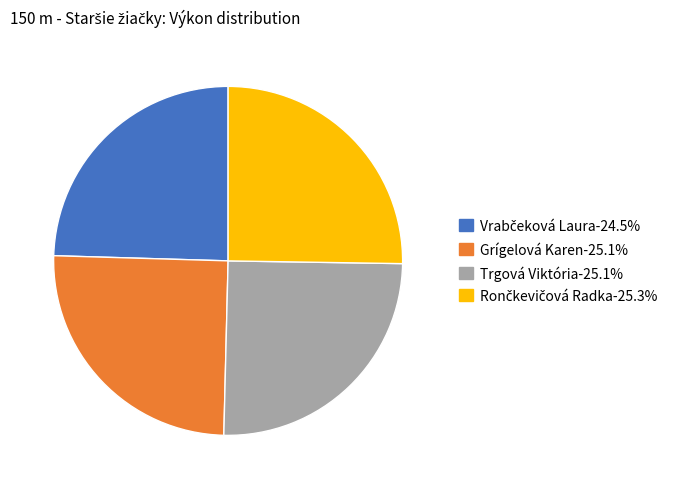

True or false: Trgová Viktória accounts for 25% of the total.

True